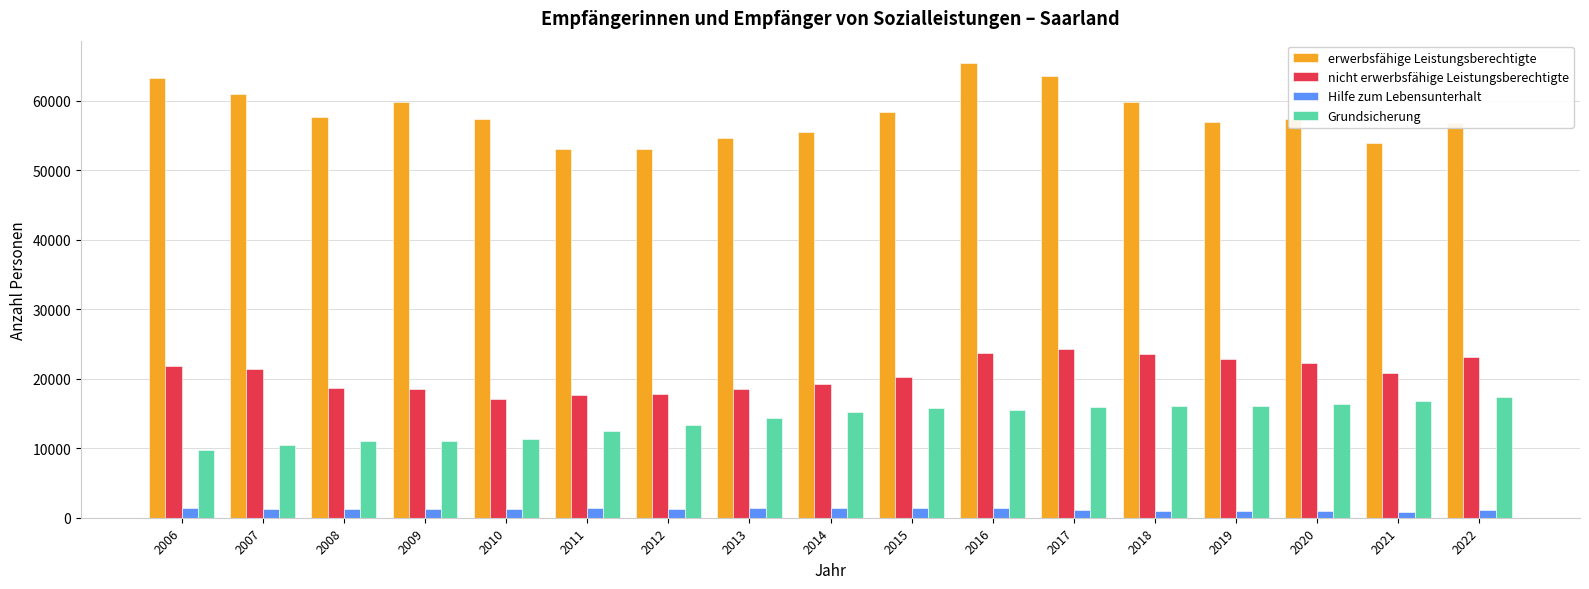

What is the difference between the second highest and minimum values in the Hilfe zum Lebensunterhalt series?

606